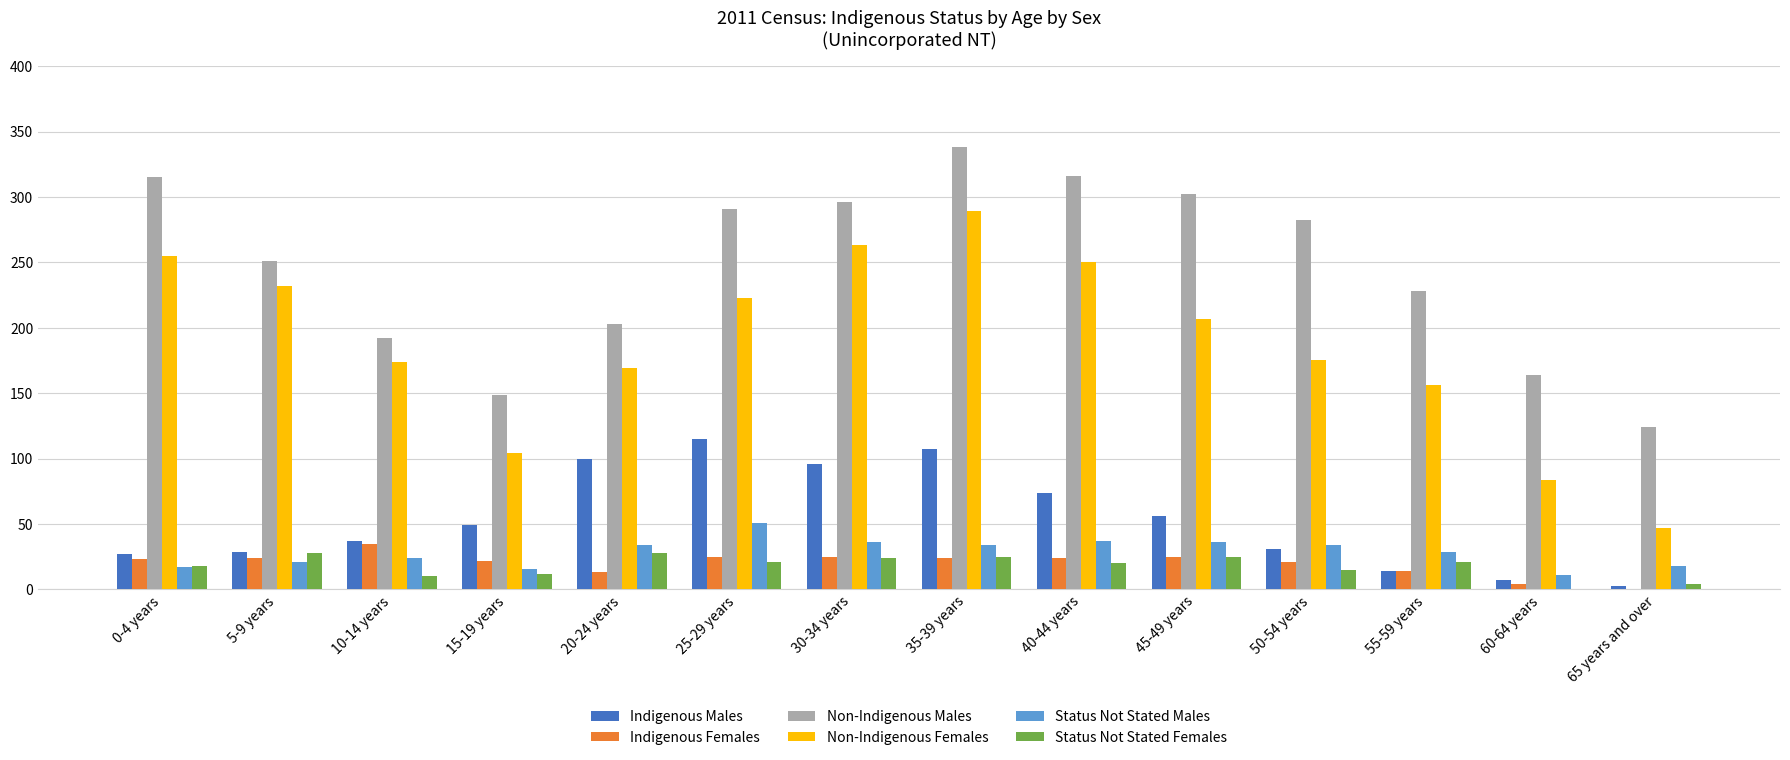

Is it true that Status Not Stated Females equals -17 at 60-64 years?

False